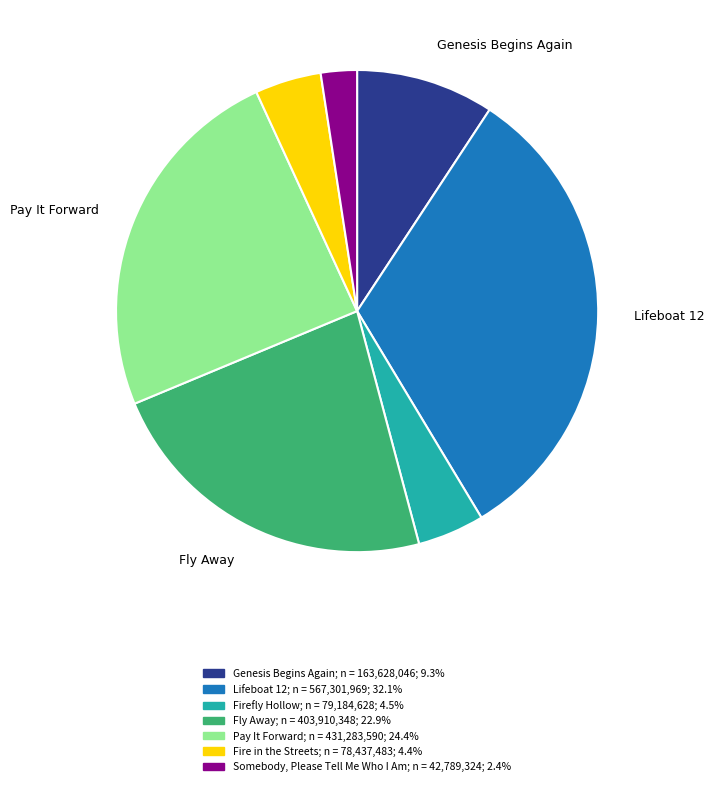

Does any single category account for the majority?

No